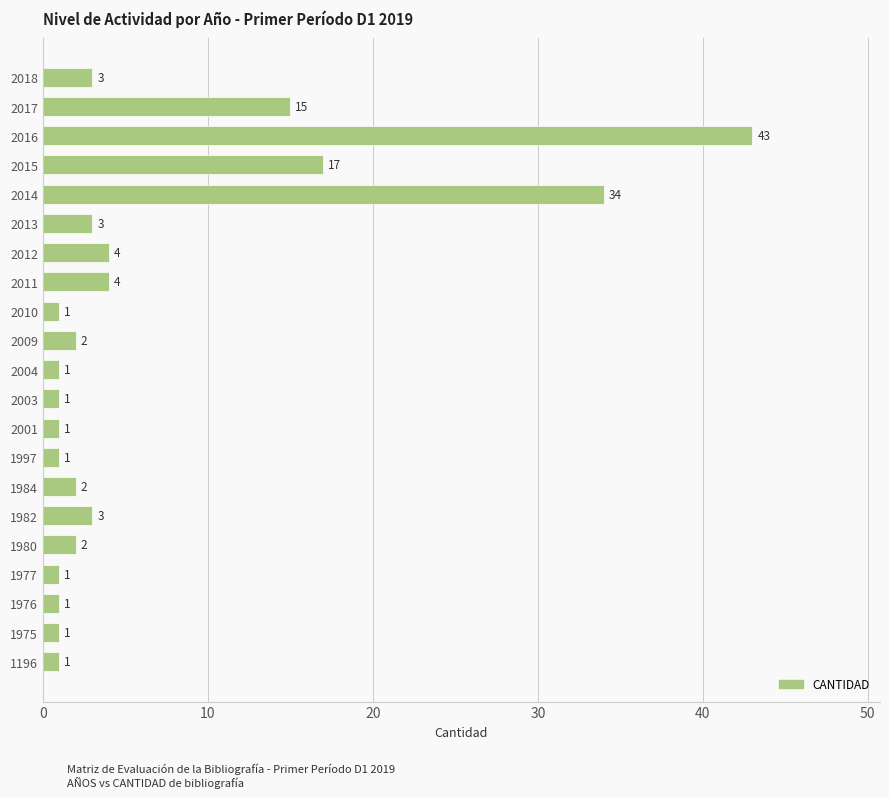

What is the change in value from 2003 to 2017?

+14